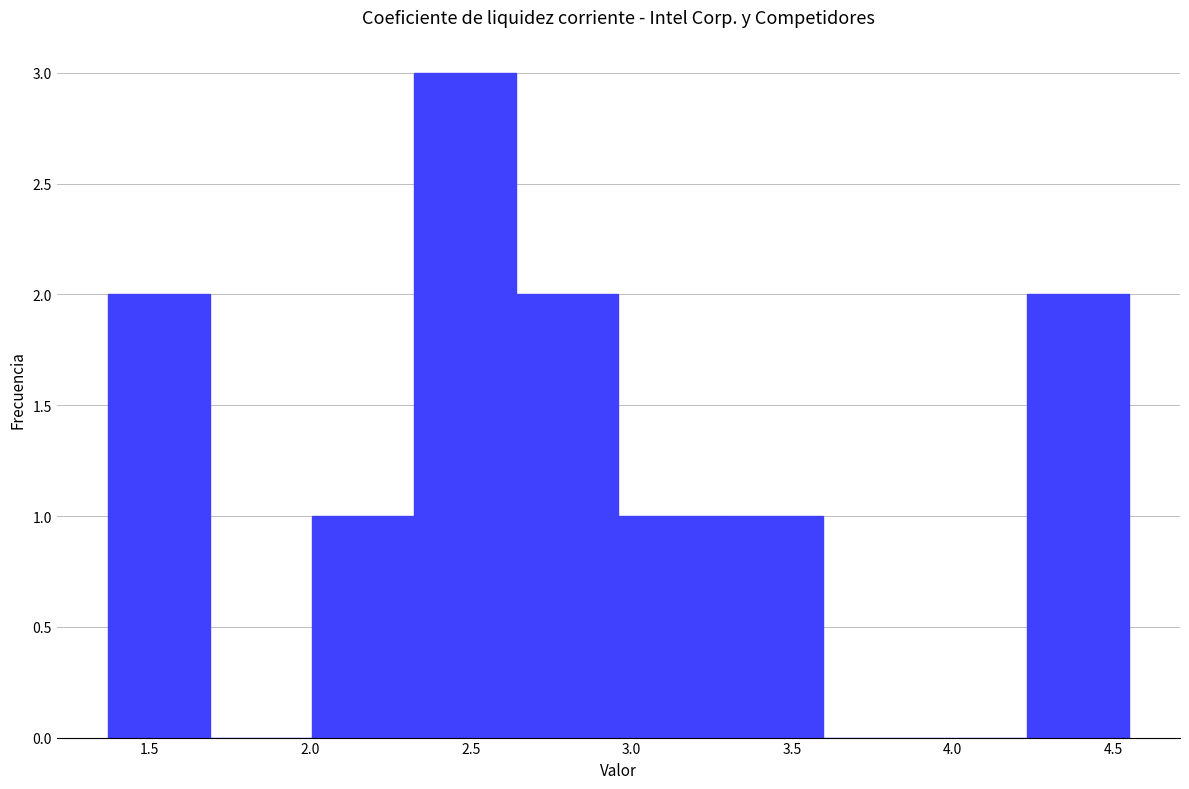

Over which range of the x-axis is the bar tallest?

2.30 to 2.65